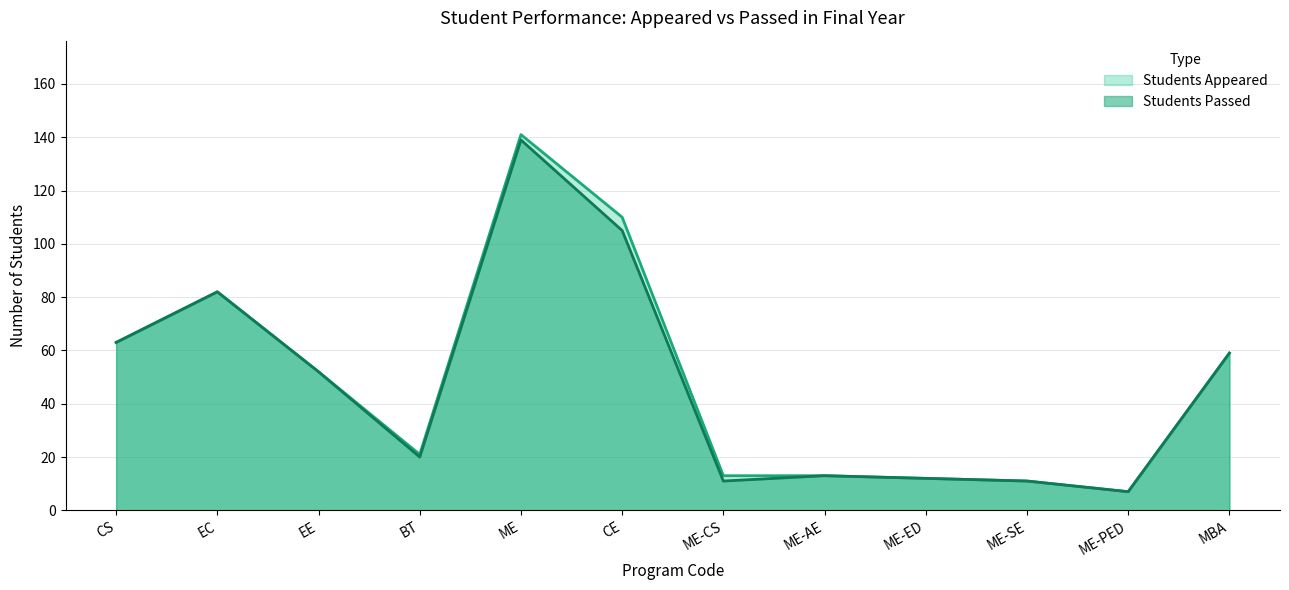

Is the value of Students Passed at ME-CS greater than the value of Students Appeared at ME-ED?

No